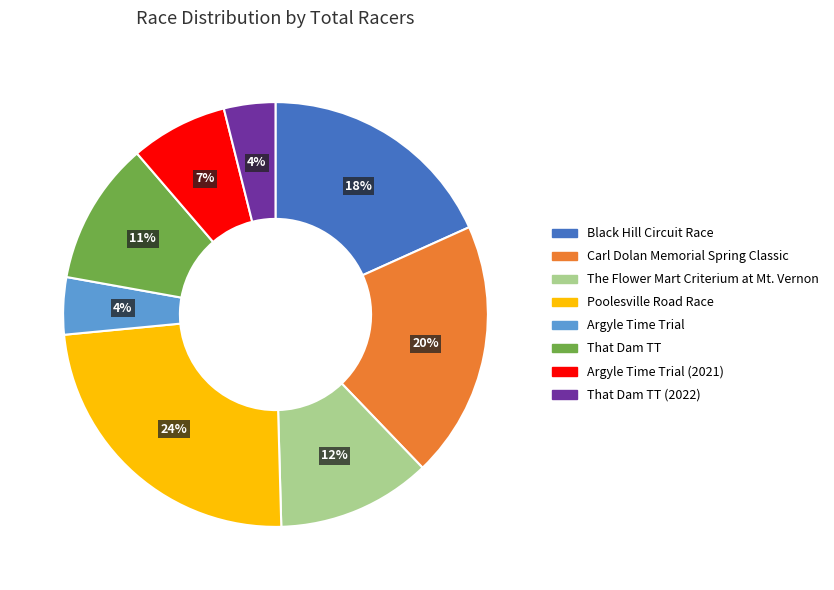

To the nearest percent, what is the difference between the largest and smallest slice percentages?

20%